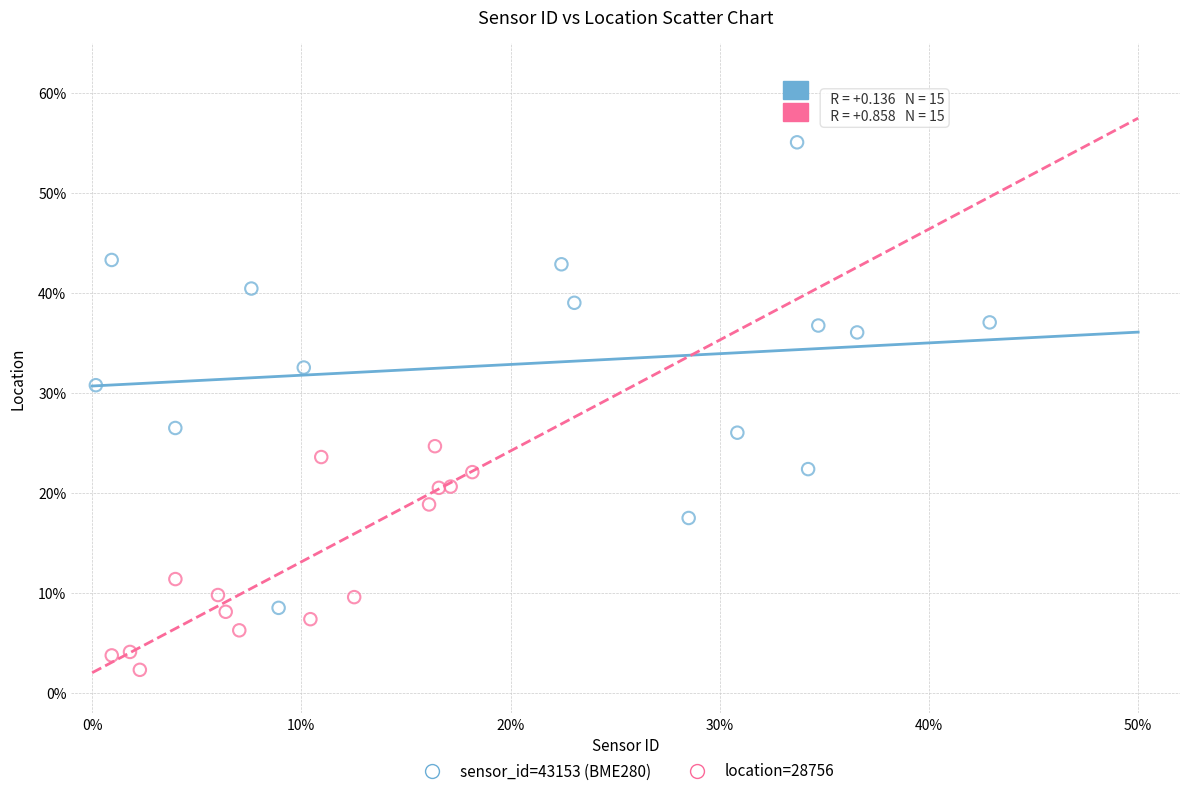

Which series has the largest Y range (max minus min)?

sensor_id=43153 (BME280)